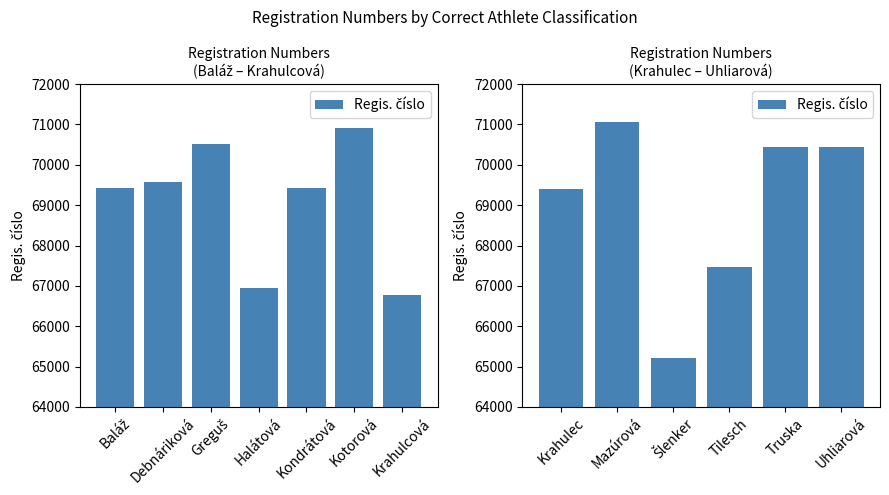

What is the difference between the maximum and minimum values?

5843